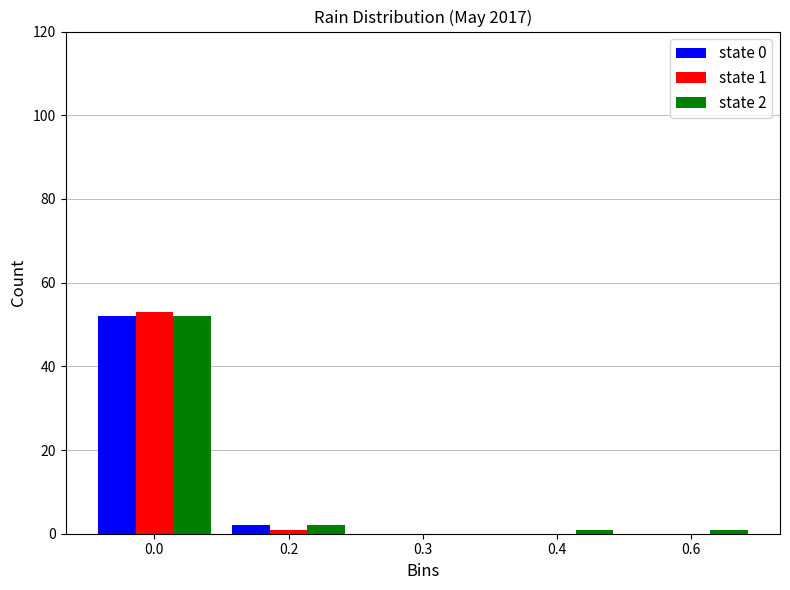

Reading left to right, what are all the values shown in this chart?

state 0: 0.0=52	0.2=2	0.3=0	0.4=0	0.6=0
state 1: 0.0=53	0.2=1	0.3=0	0.4=0	0.6=0
state 2: 0.0=52	0.2=2	0.3=0	0.4=1	0.6=1